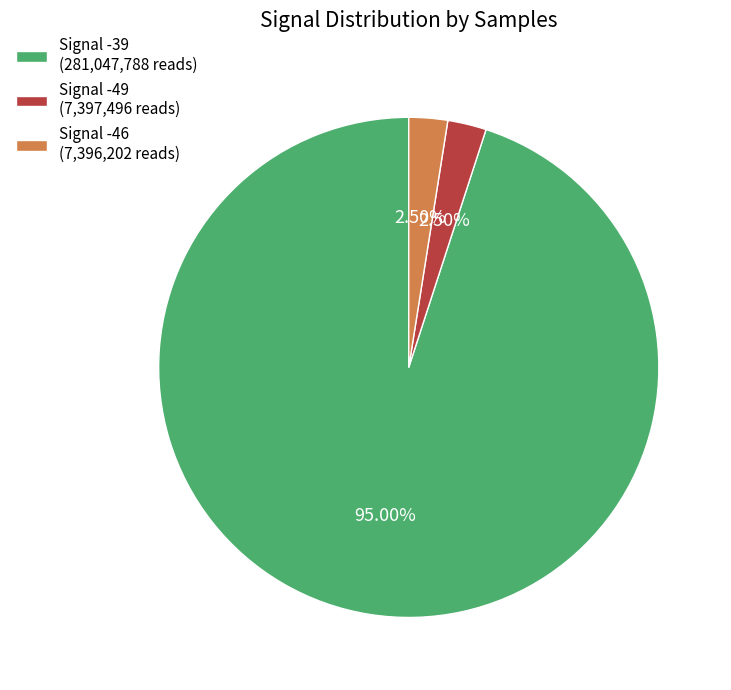

Is the sum of Signal -46 (7,396,202 reads) and Signal -49 (7,397,496 reads) greater than half?

No